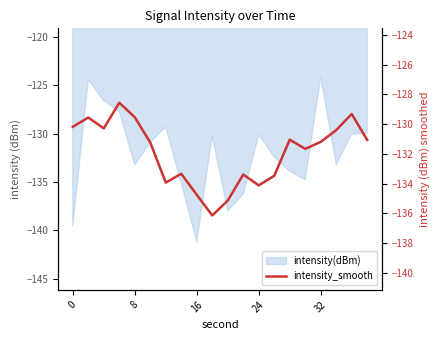

What is the difference between the maximum and second lowest values?

6.6